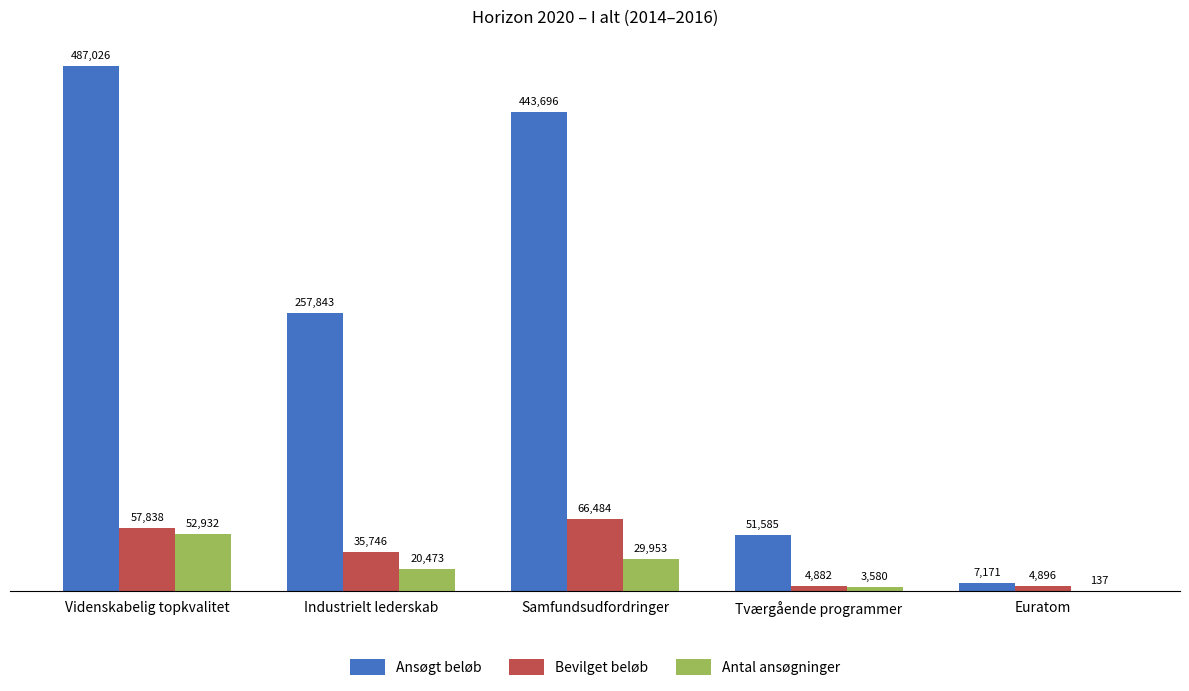

What value does the Ansøgt beløb series have at Samfundsudfordringer?

443695.8